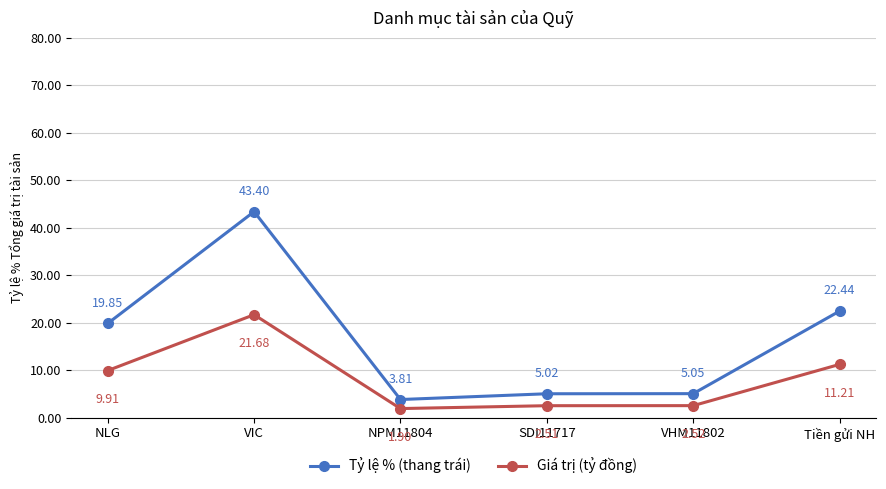

Does the chart display data point markers on the line(s)?

Yes